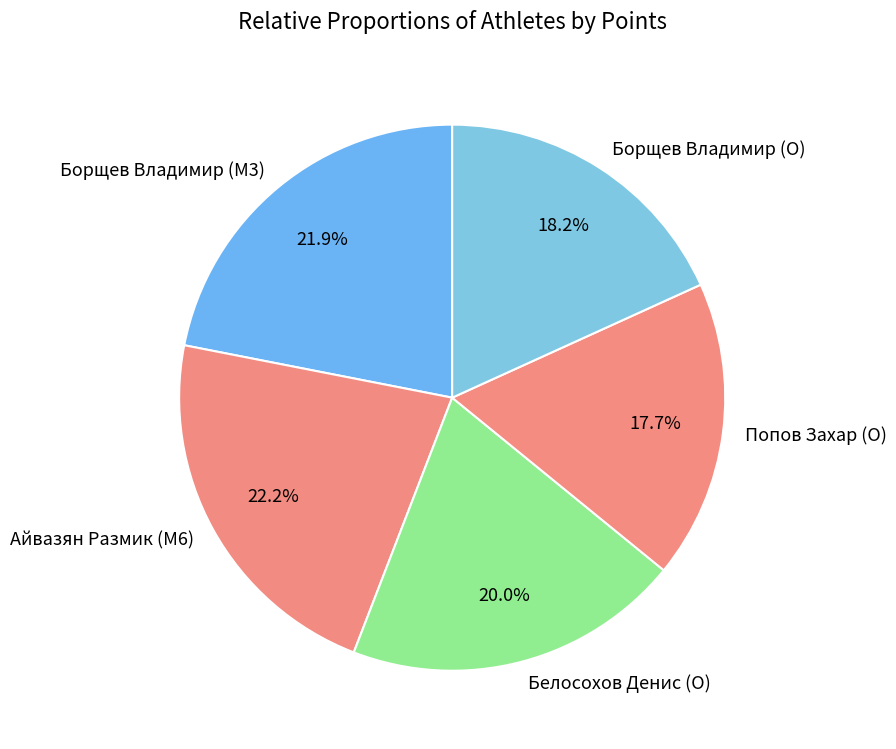

What is the ratio of the value at Попов Захар (O) to the value at Борщев Владимир (O)?

1.0